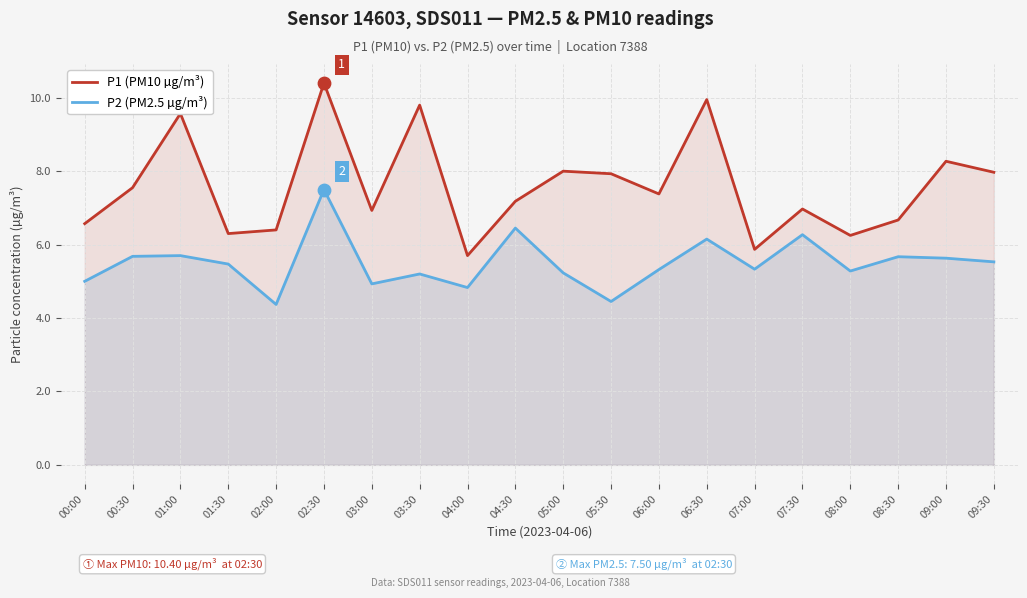

Which series has the widest spread of Y values?

P1 (PM10 µg/m³)